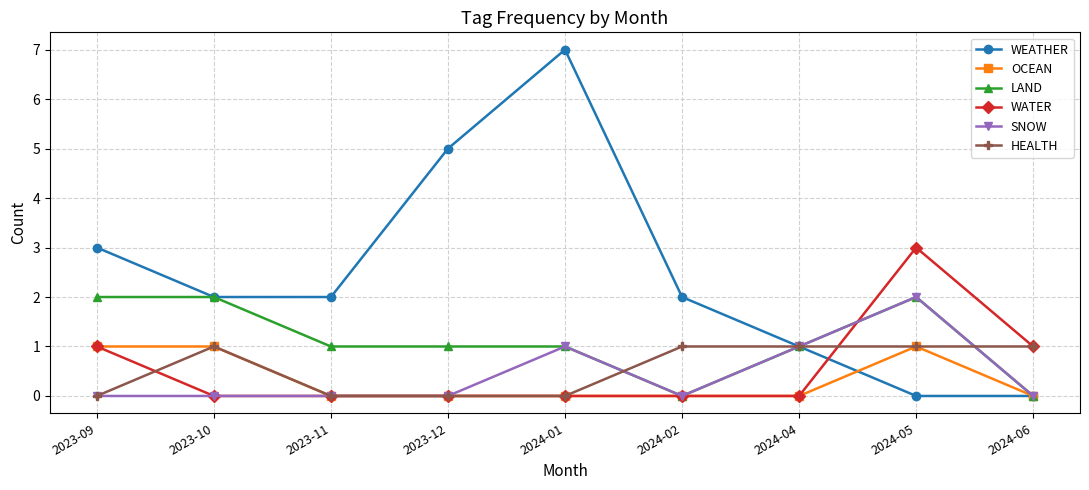

How many intersections are there between WATER and WEATHER?

1